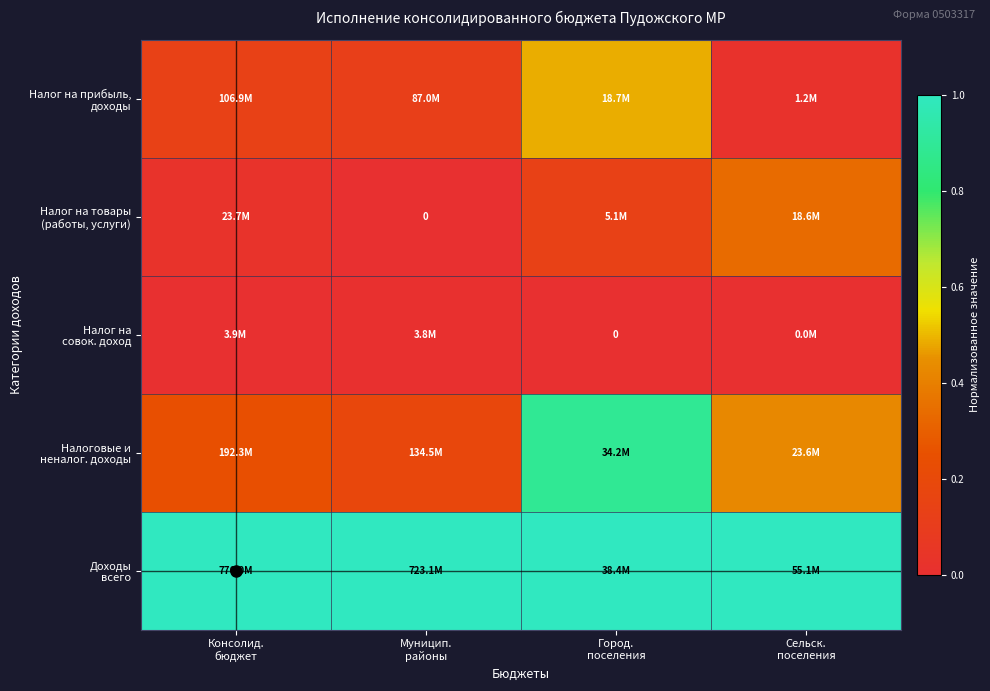

Which has a higher value, Консолид.
бюджет or Муницип.
районы?

Консолид.
бюджет